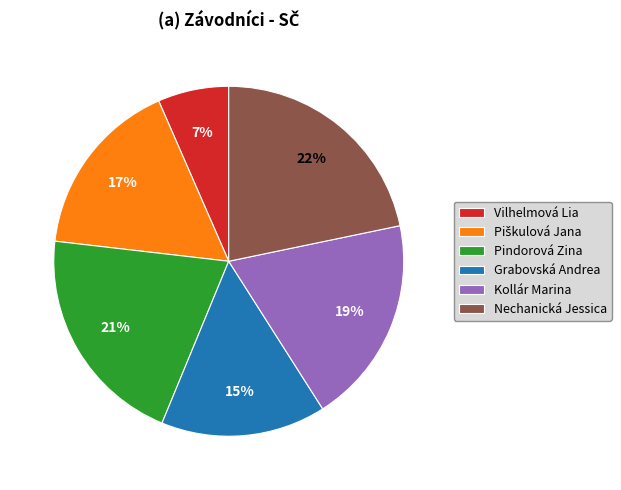

Is the sum of Kollár Marina and Vilhelmová Lia greater than half?

No